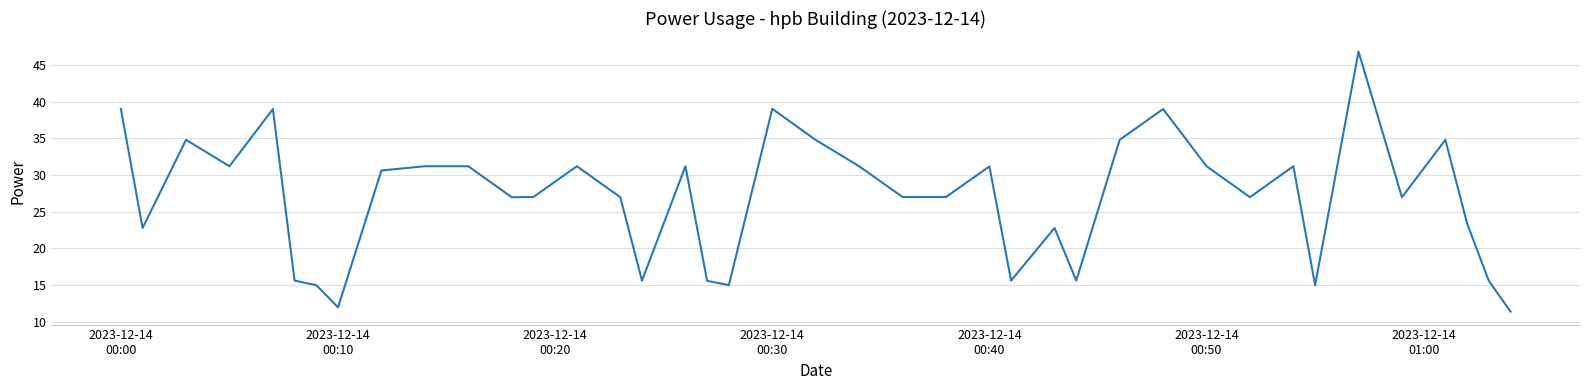

True or false: there are more than 0 points higher than both neighbors.

True